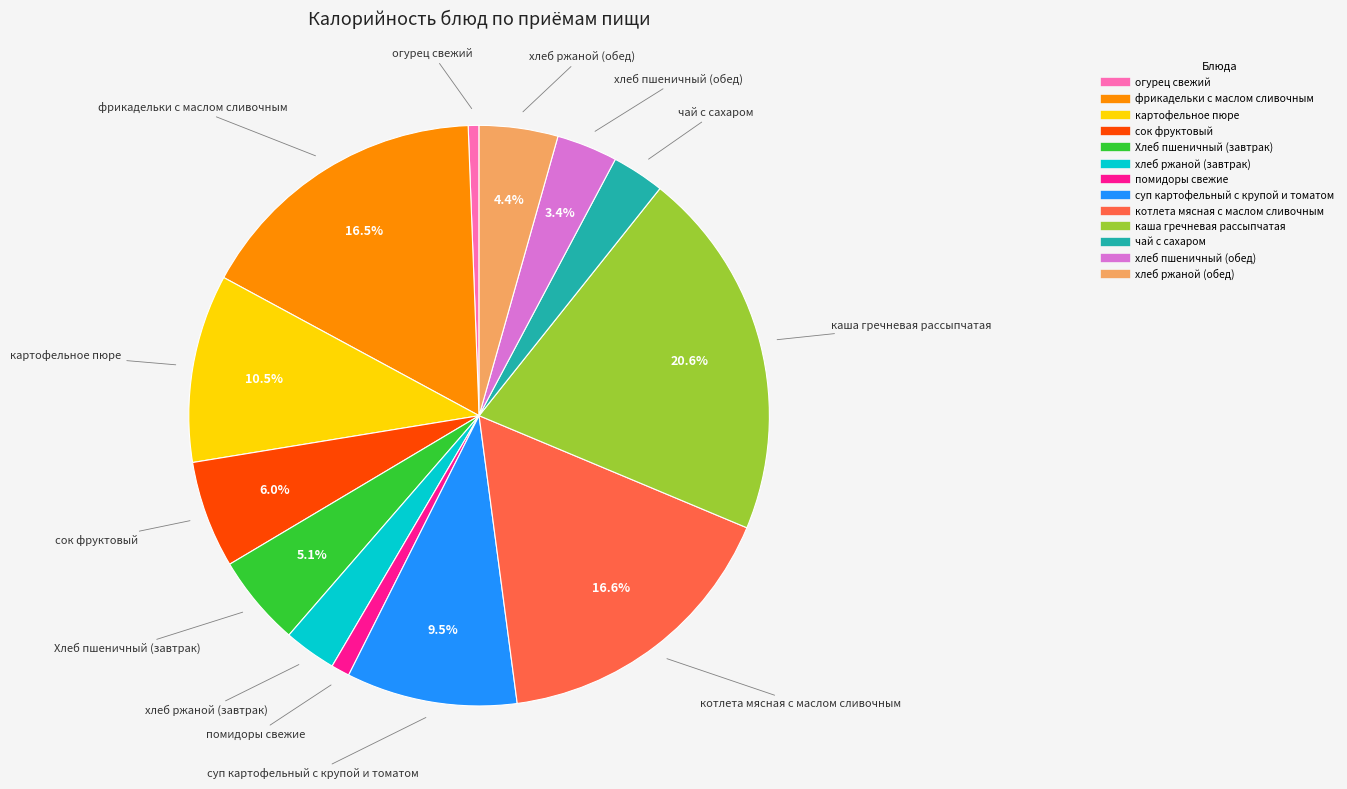

What portion of the pie excludes каша гречневая рассыпчатая?

79.4%